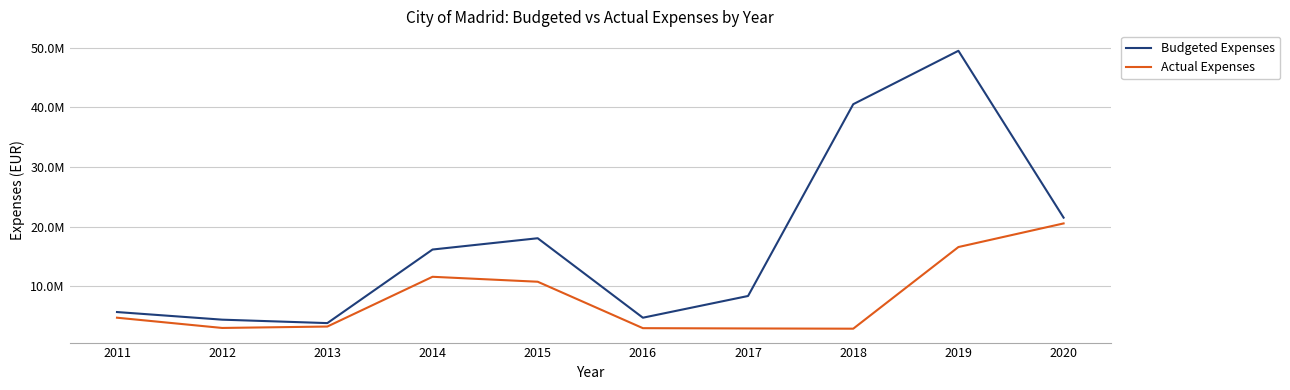

Is this an area chart (filled region under the line)?

No